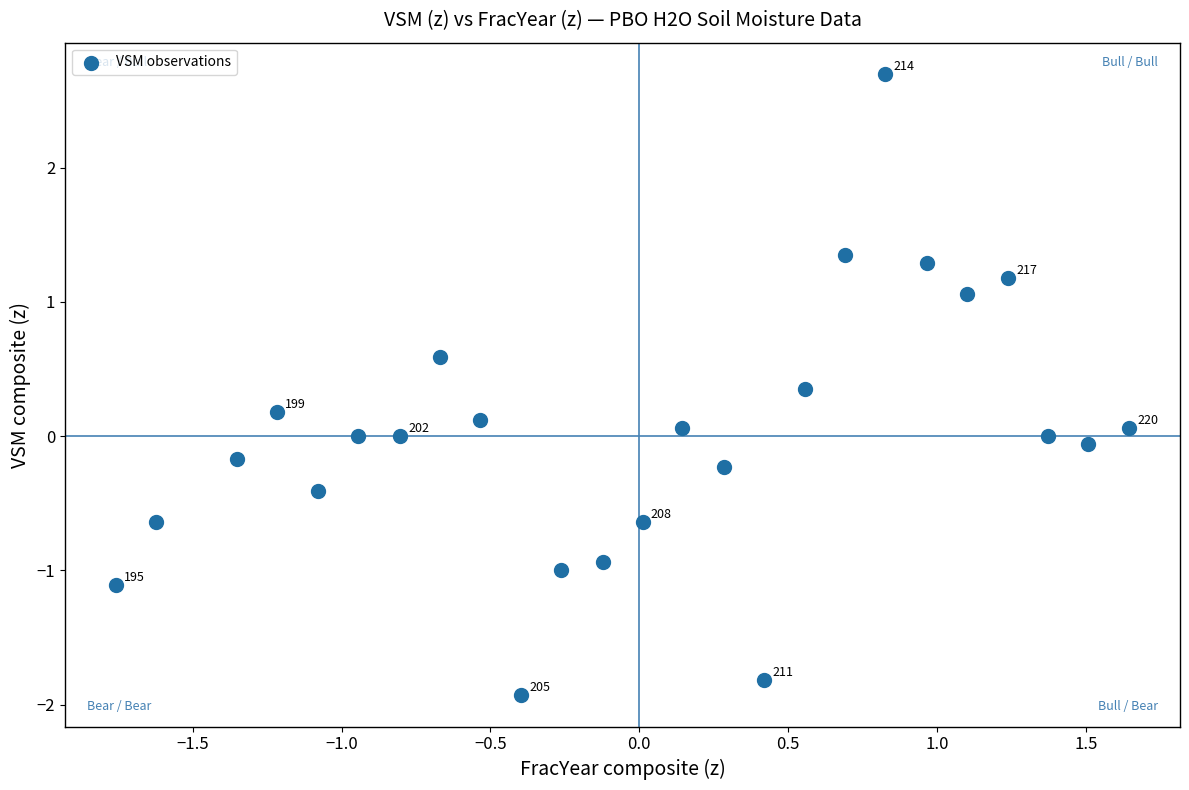

What is the range of Y values (max minus min)?

4.6